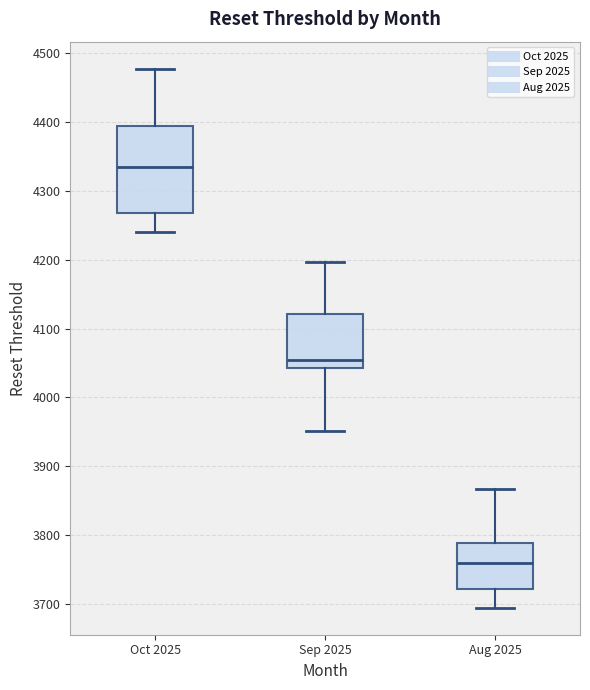

Where does the upper whisker of the box for Sep 2025 end on the y-axis? The values are not printed on the chart, so give them approximately, as read against the axis.

4200